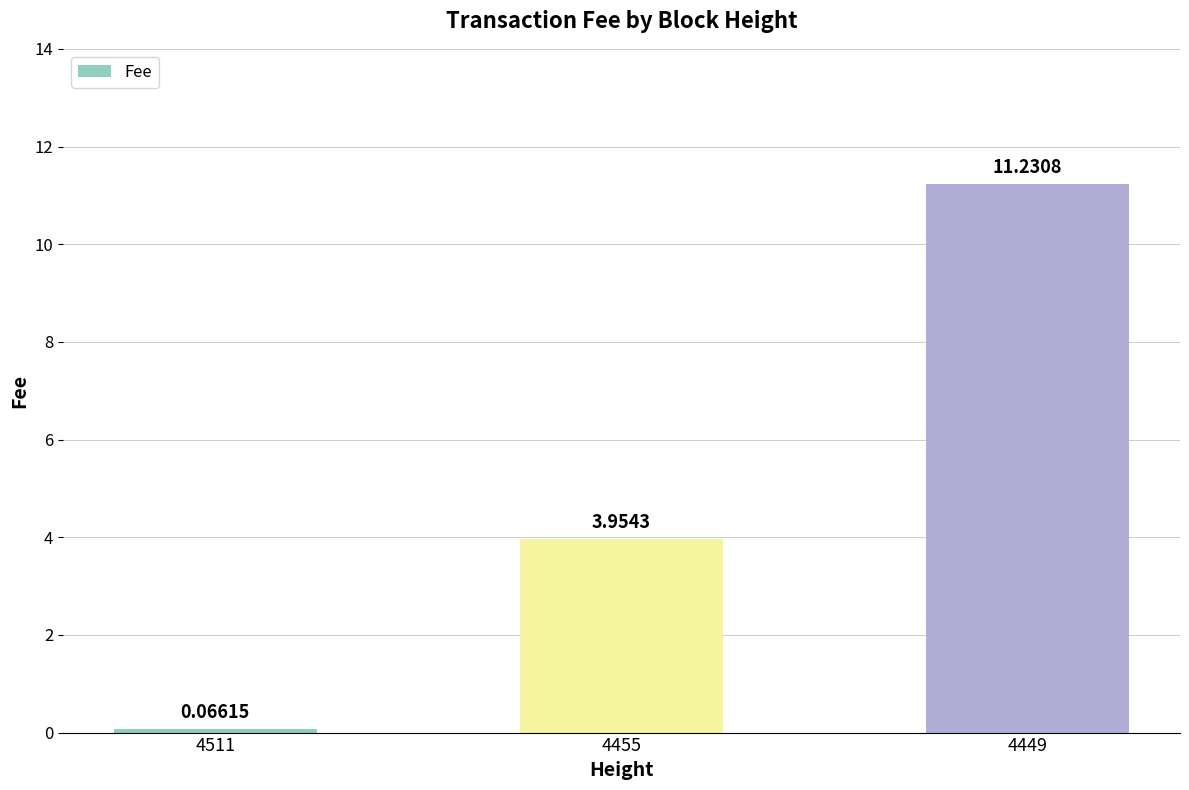

What is the greatest value displayed?

11.2